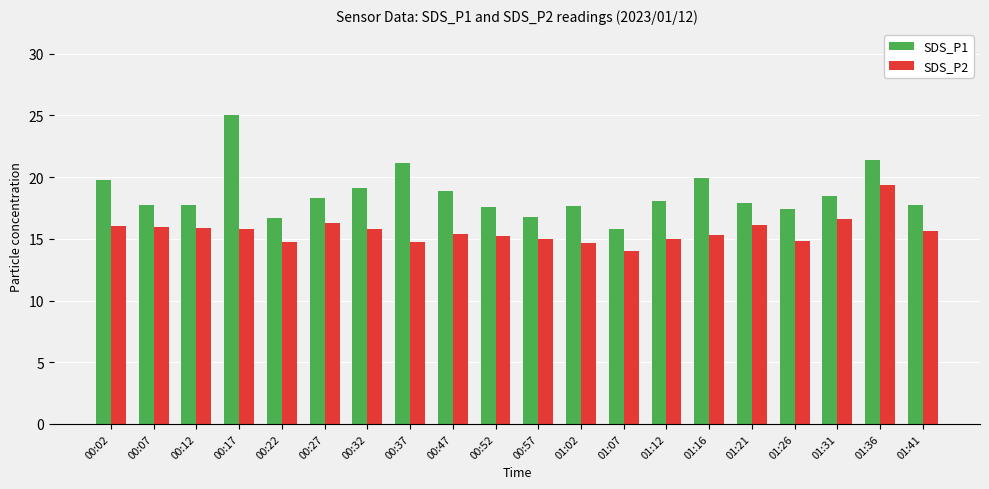

What is the difference between the maximum and minimum values in the SDS_P1 series?

9.2